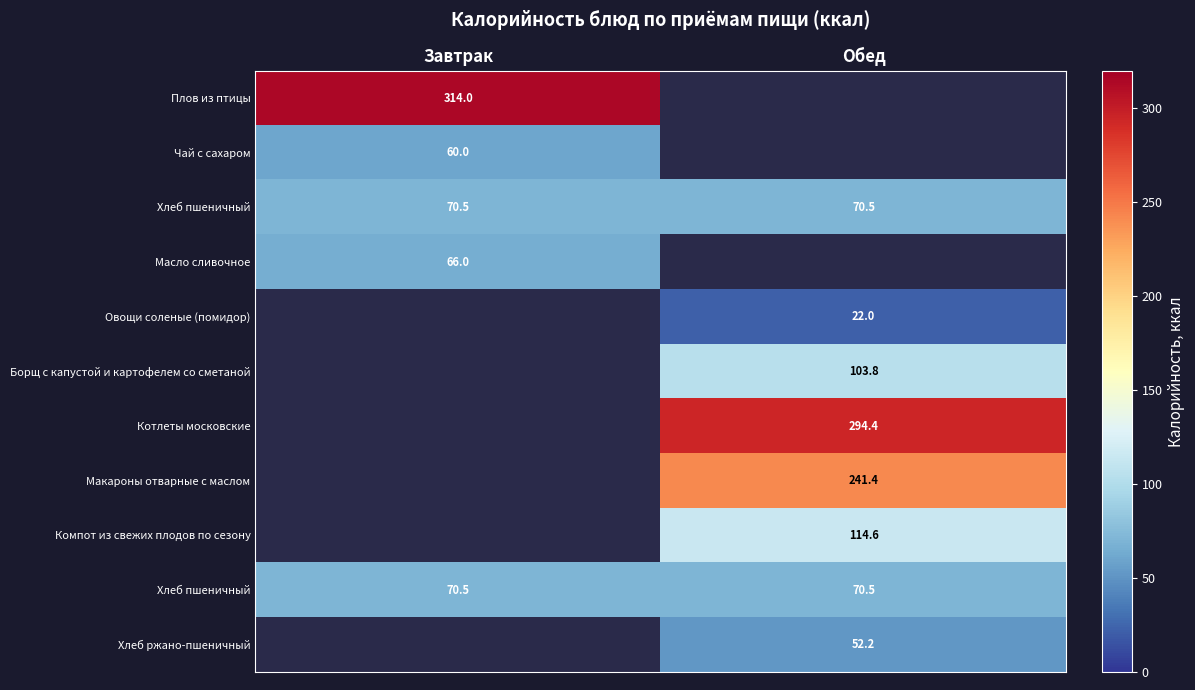

At how many categories does at least one series exceed 246?

2